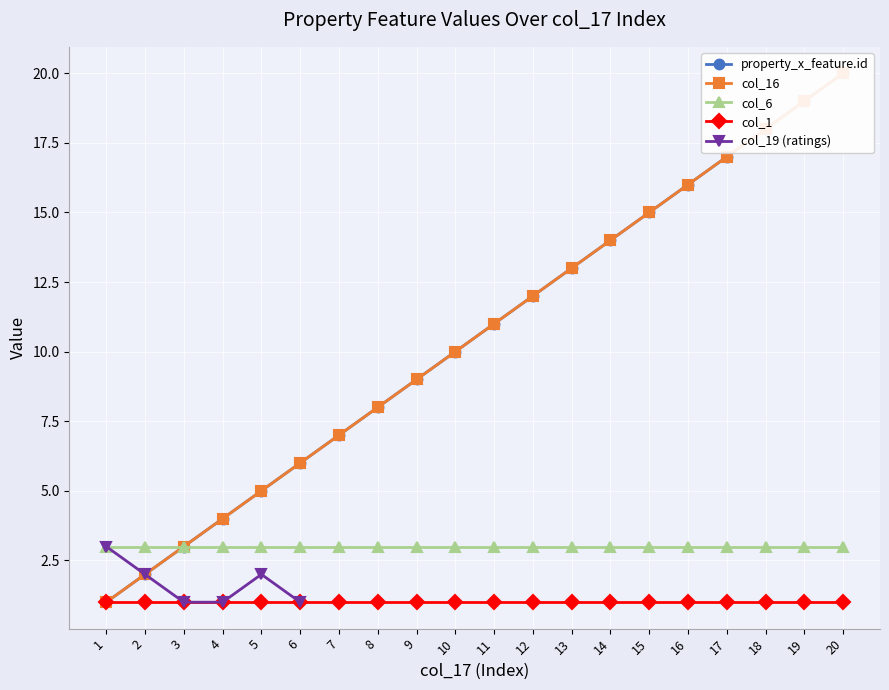

What is the difference between the maximum and minimum values in the property_x_feature.id series?

19